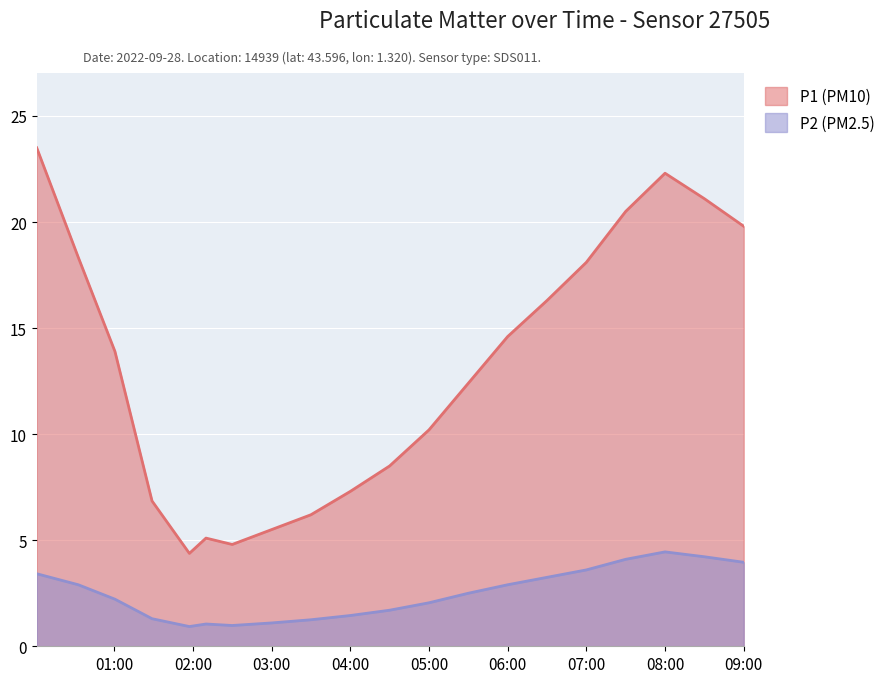

Which series has the widest spread of values?

P1 (PM10)